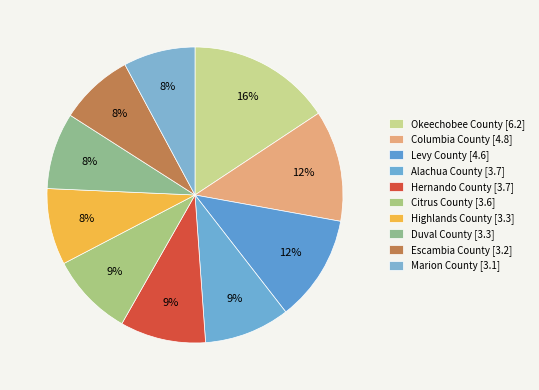

Is there a majority slice in this chart?

No